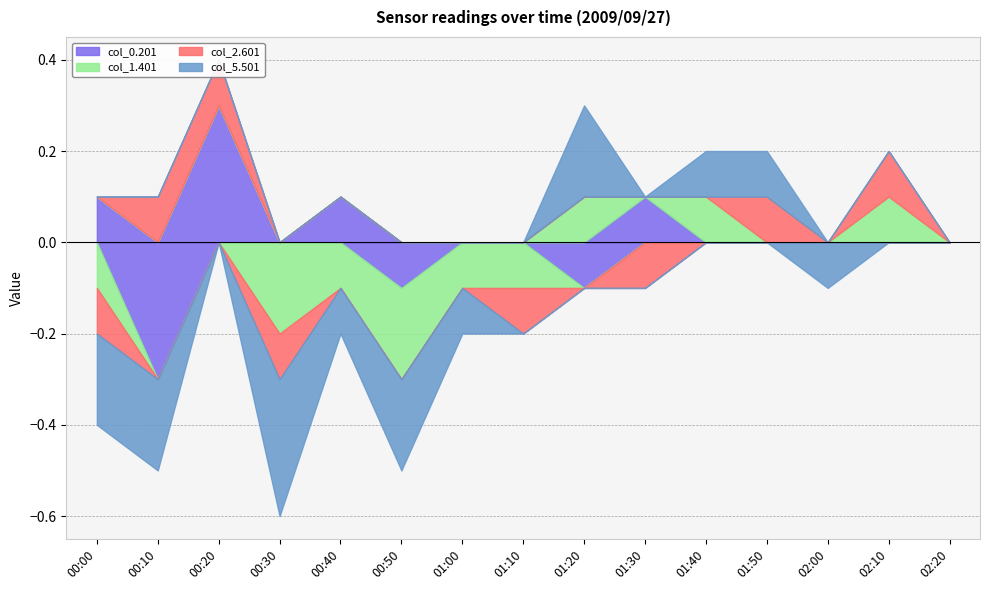

The value of col_2.601 at 01:30 is -0.1. True or false?

False